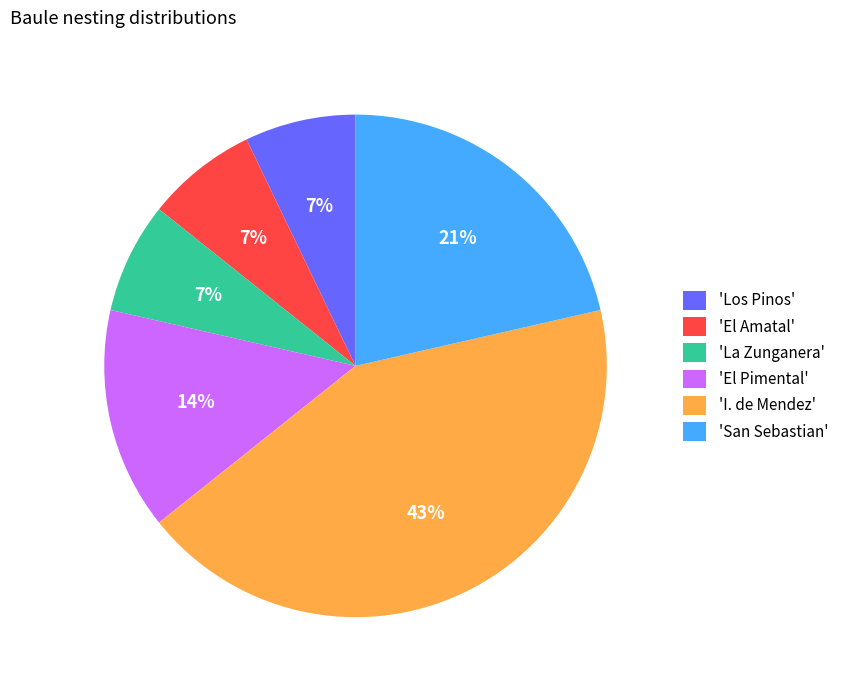

What is the largest slice in the pie chart?

'I. de Mendez'